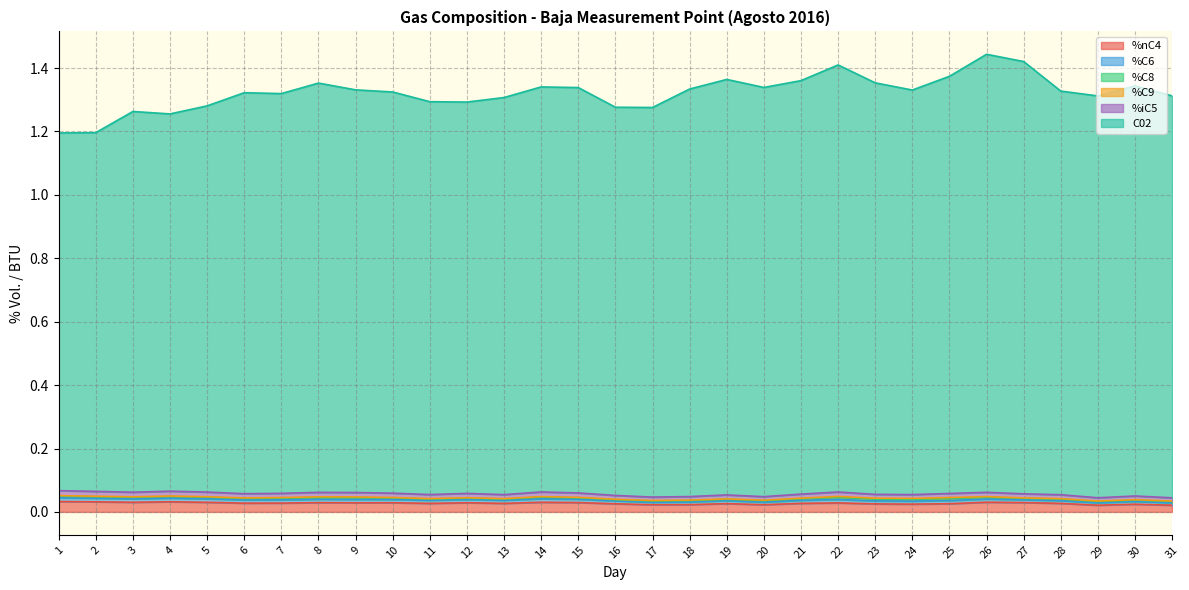

The value of %iC5 at 24 is 0.0. True or false?

False